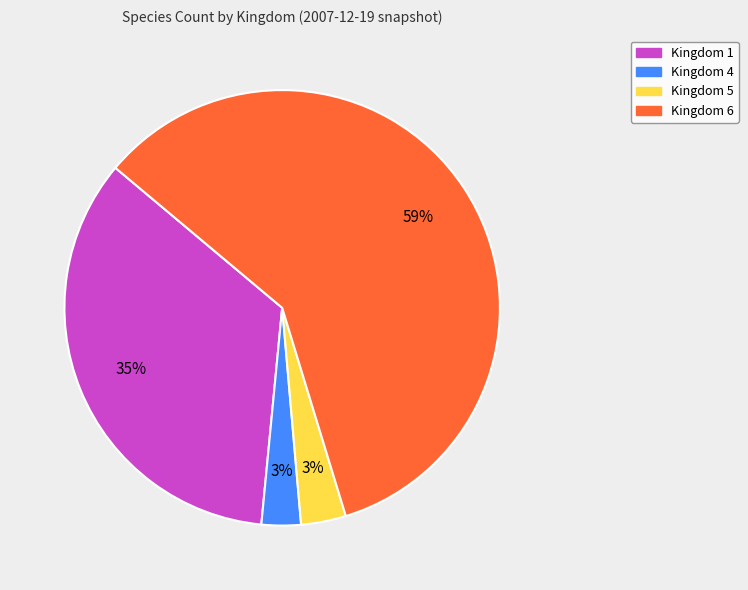

Count the number of slices in the pie.

4